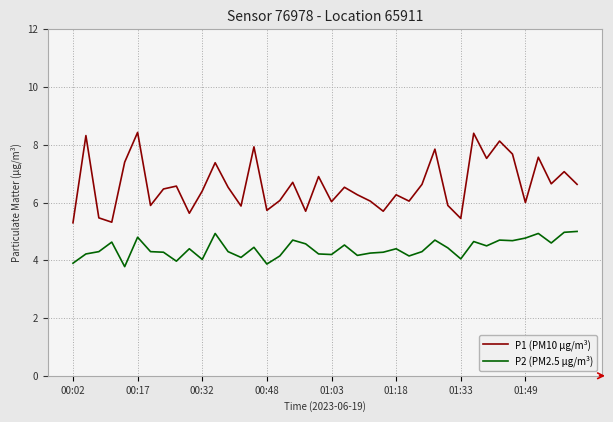

What is the difference between the maximum and second lowest values in the P2 (PM2.5 µg/m³) series?

1.1